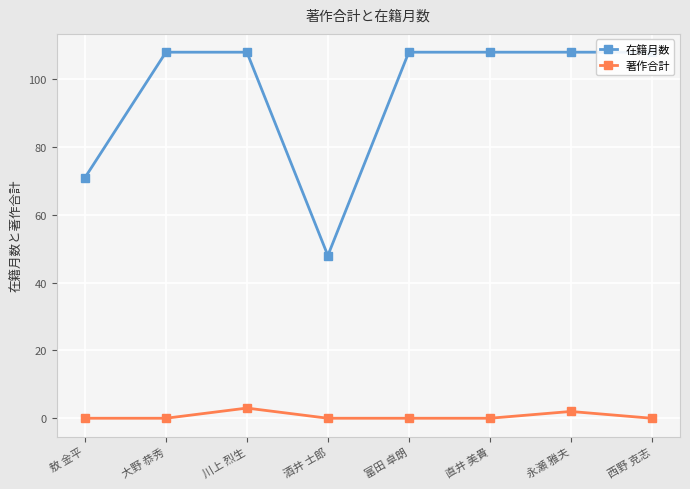

Between 敖 金平 and 川上 烈生, which series saw the biggest shift?

在籍月数